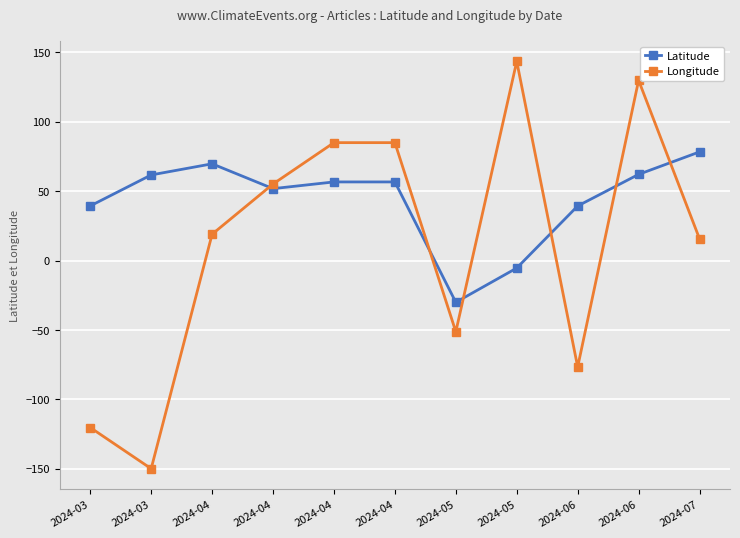

At which category is the sum across all series the highest?

2024-06